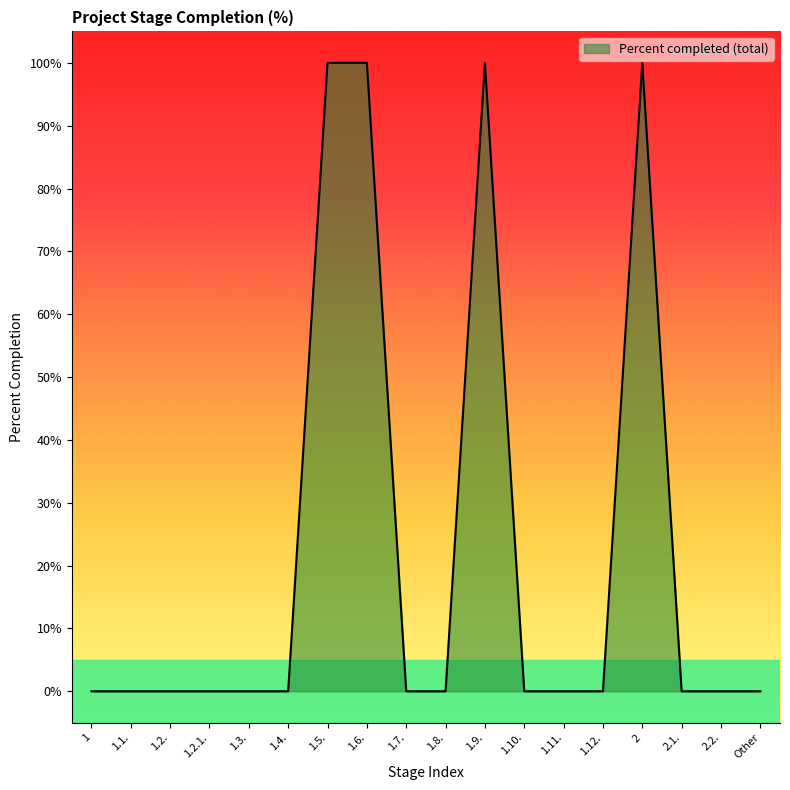

Between 1.4. and 2, which is larger?

2